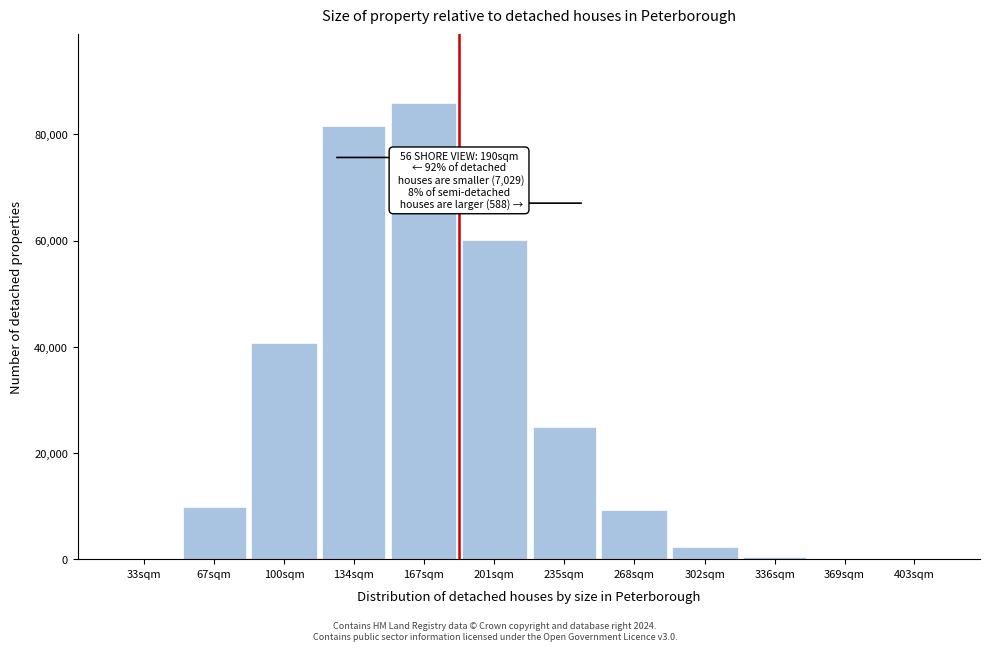

What is the greatest value displayed?

85937